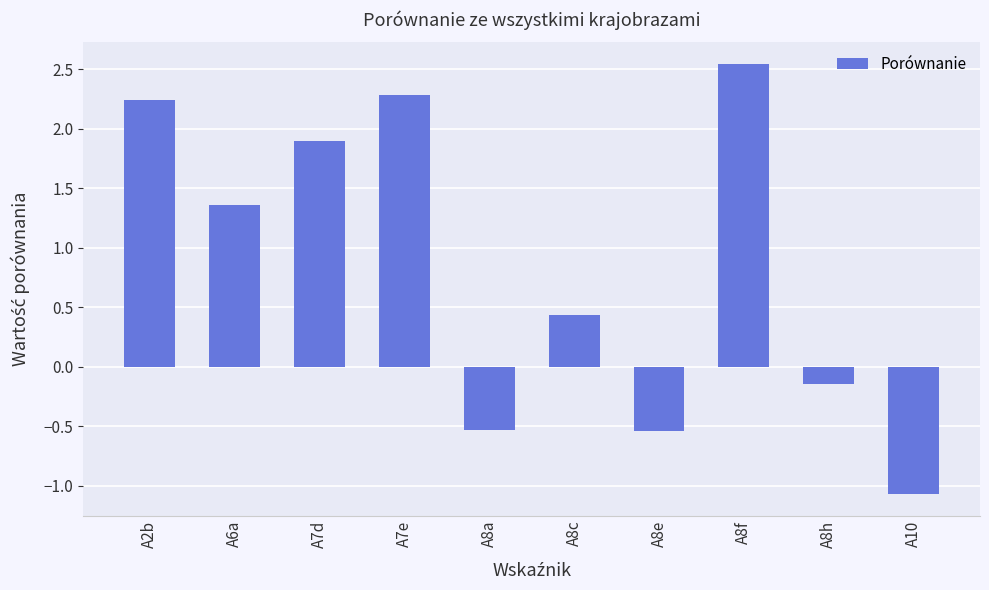

Which category has the lowest value across all series?

A10